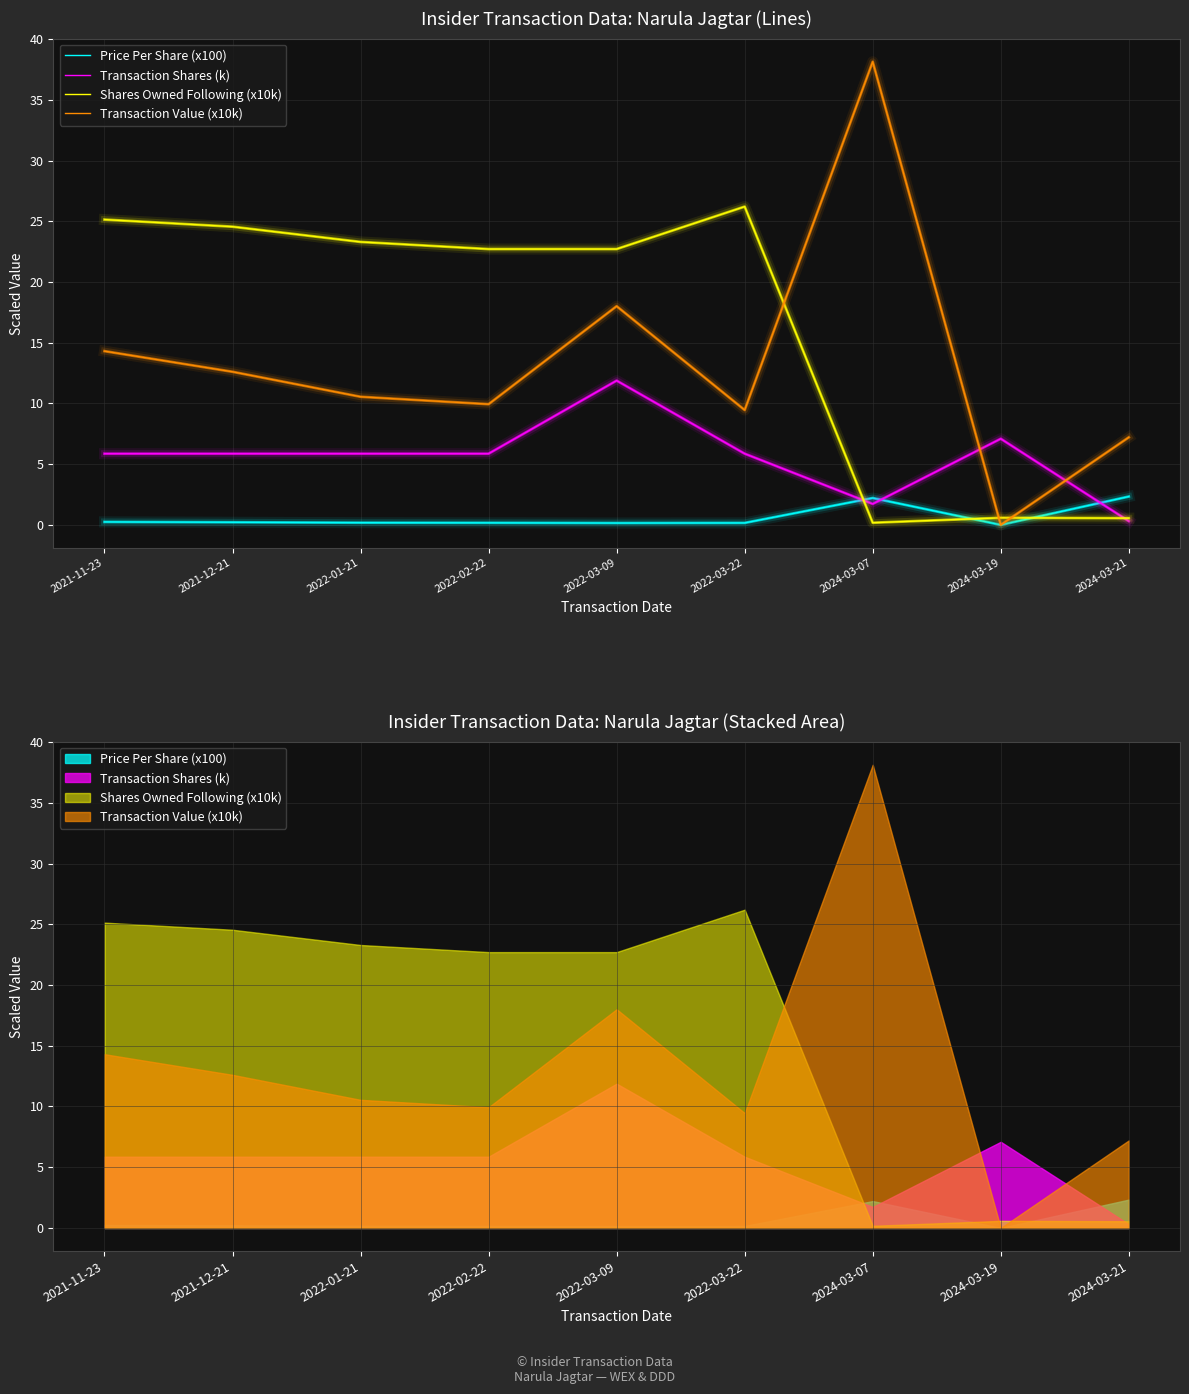

How many intersections are there between Price Per Share (x100) and Shares Owned Following (x10k)?

3